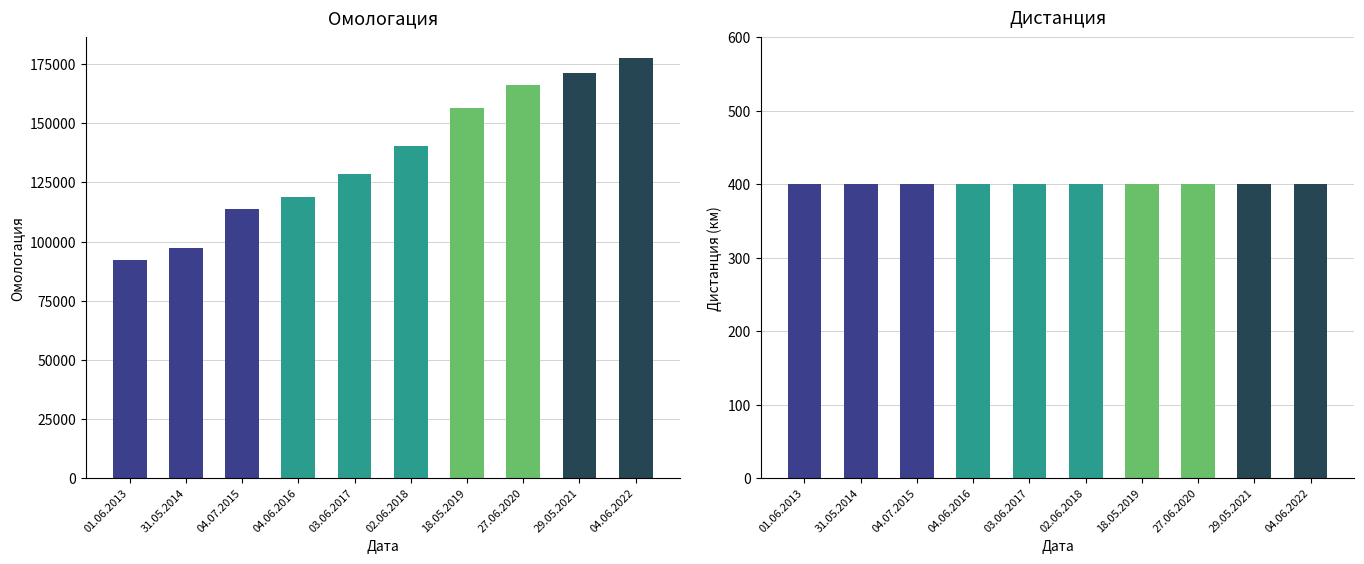

Which series has the largest range (max minus min)?

Омологация